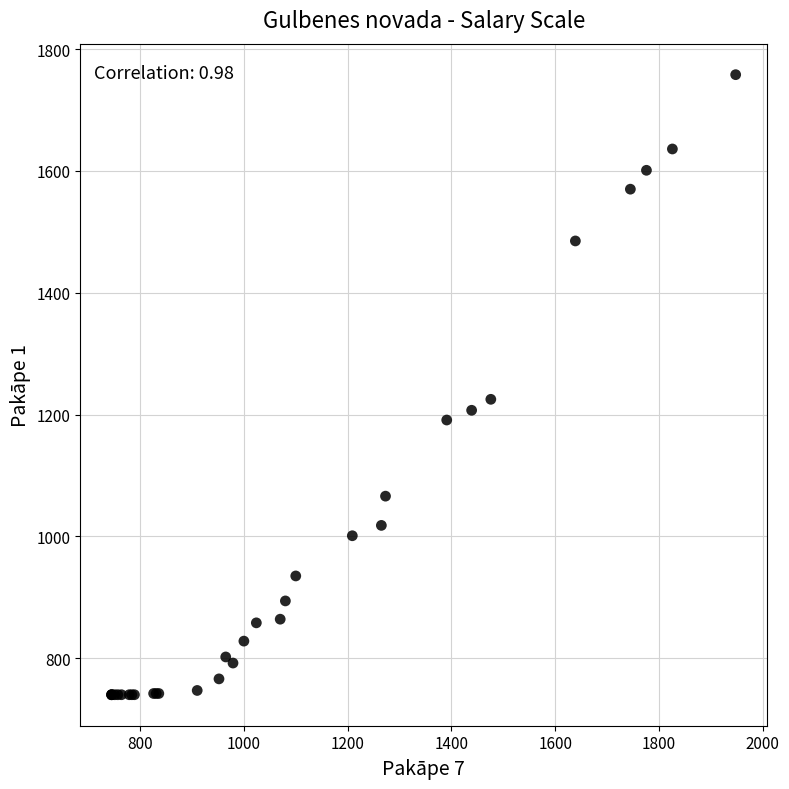

What Y value in the scatter plot is closest to 1249?

1225